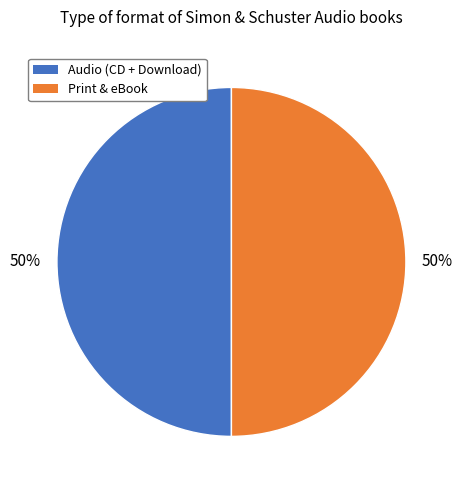

To the nearest percent, what is the average slice percentage?

50%